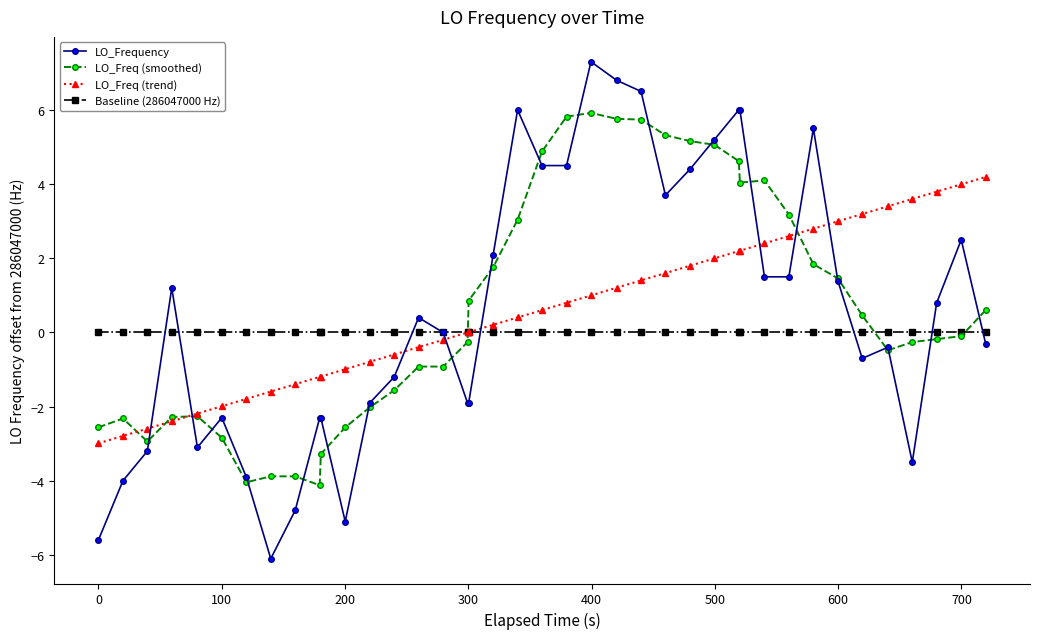

List the series in order of their peak value, highest first.

LO_Frequency, LO_Freq (smoothed), LO_Freq (trend), Baseline (286047000 Hz)